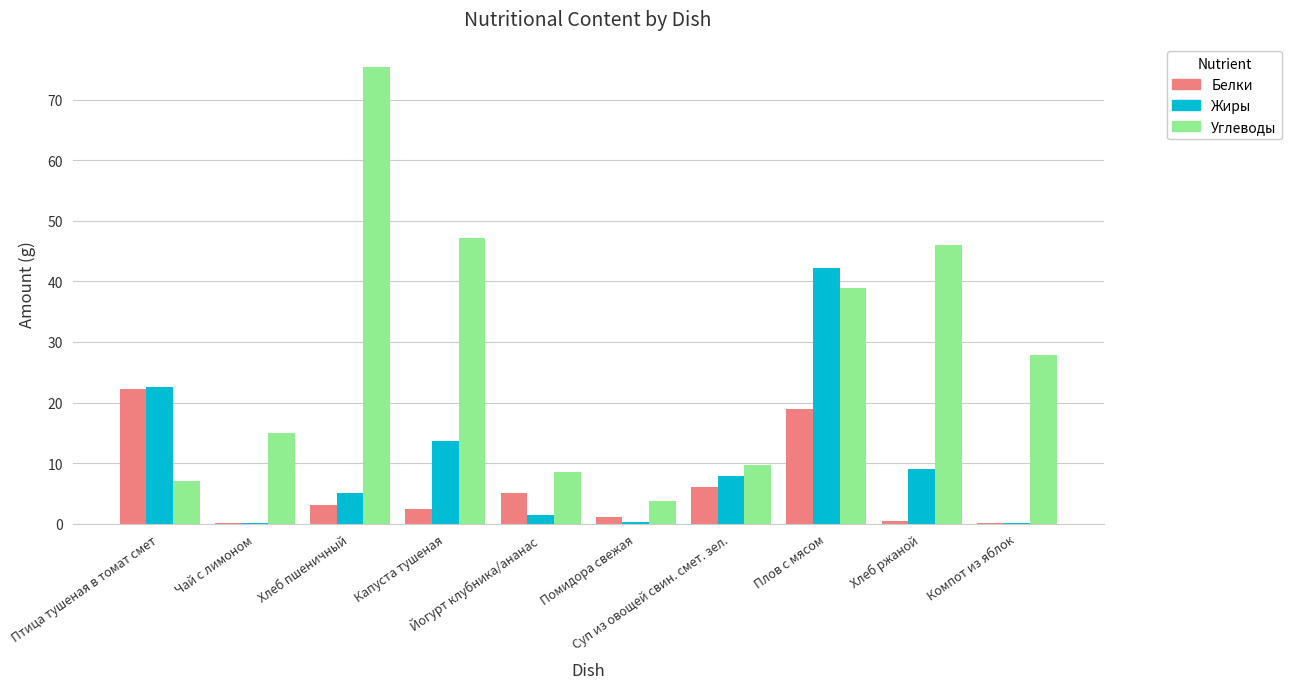

What is the sum of all Жиры values?

102.2